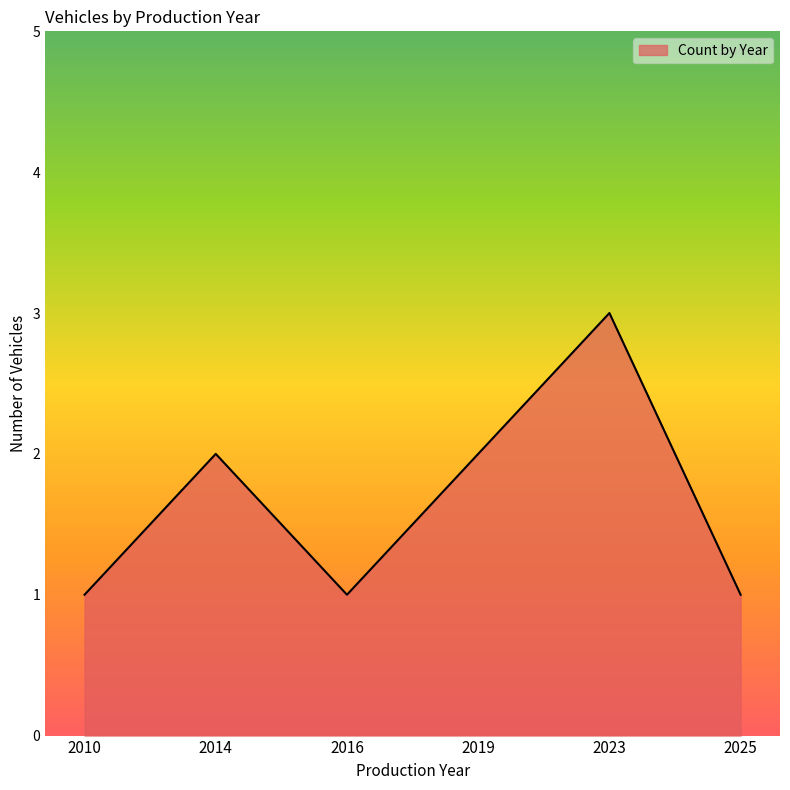

What is the approximate value at 2019?

2